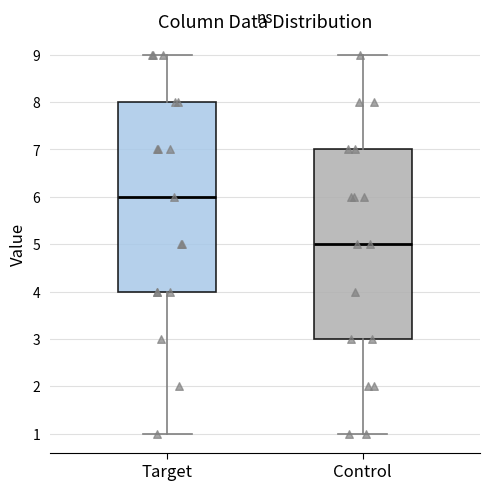

Reading left to right, read every box against the y-axis: the position of its median line, the range the box covers, and the ends of its whiskers. The values are not printed on the chart, so give them approximately, as read against the axis.

Target: median 6, box 4 to 8, whiskers 1 to 9
Control: median 5, box 3 to 7, whiskers 1 to 9